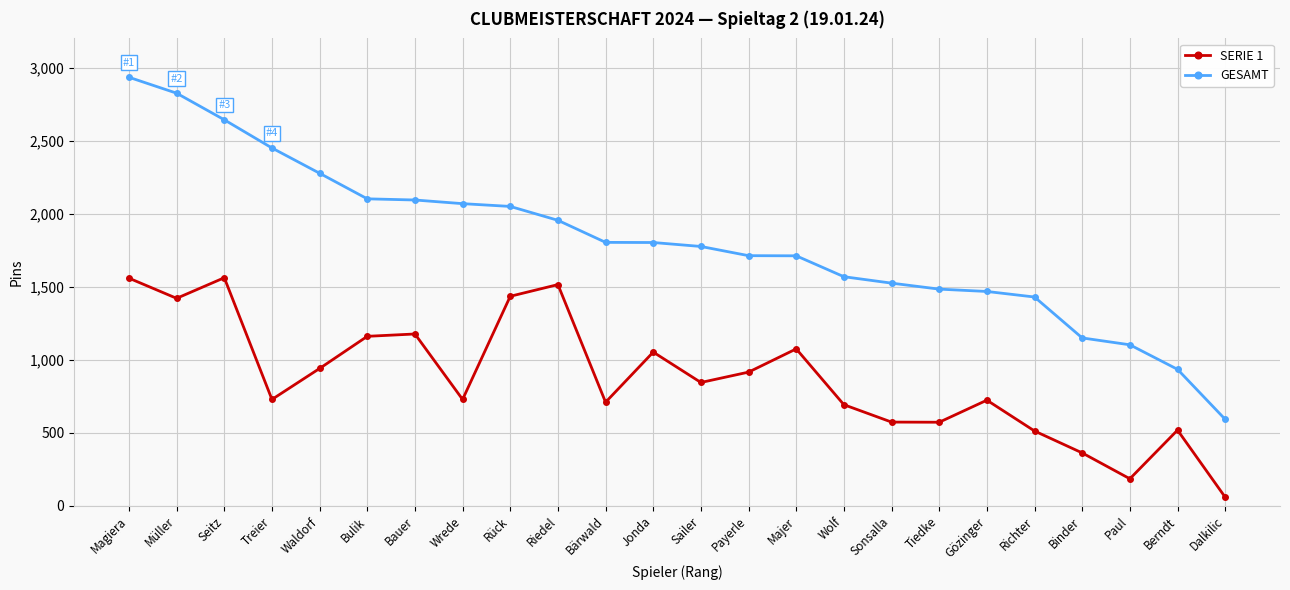

What value does the GESAMT series have at Waldorf, to the nearest 10?

2280